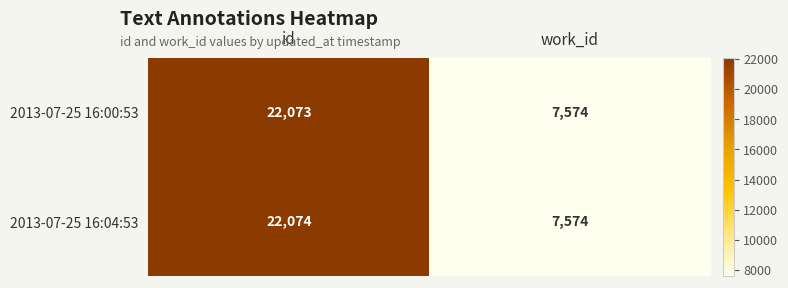

What is the total value across all series at work_id?

15148